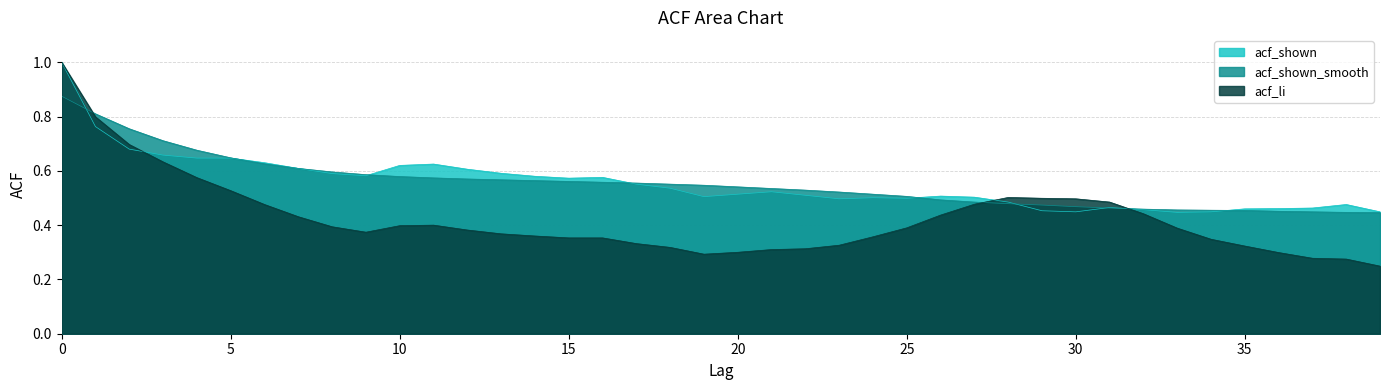

What is the difference between the second highest and minimum values in the acf_shown series?

0.3